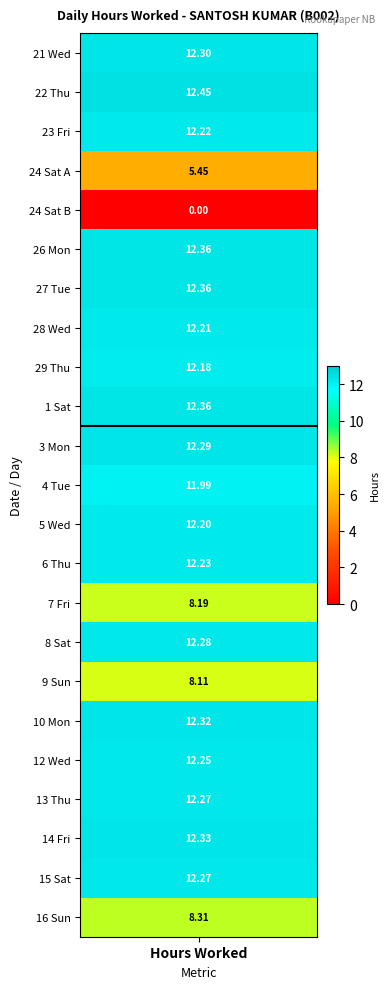

What is the greatest value displayed?

12.4